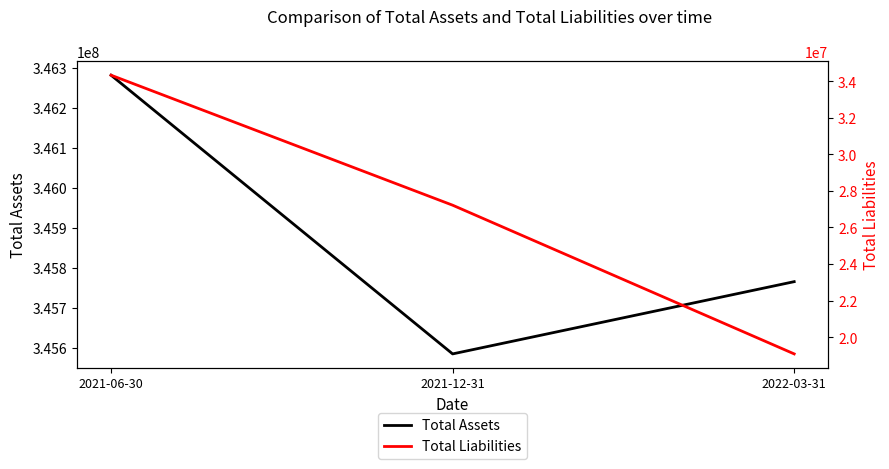

Reading left to right, transcribe all the data shown in this chart.

Total Assets: 2021-06-30=346282045	2021-12-31=345585366	2022-03-31=345765958
Total Liabilities: 2021-06-30=34324878	2021-12-31=27215431	2022-03-31=19082183